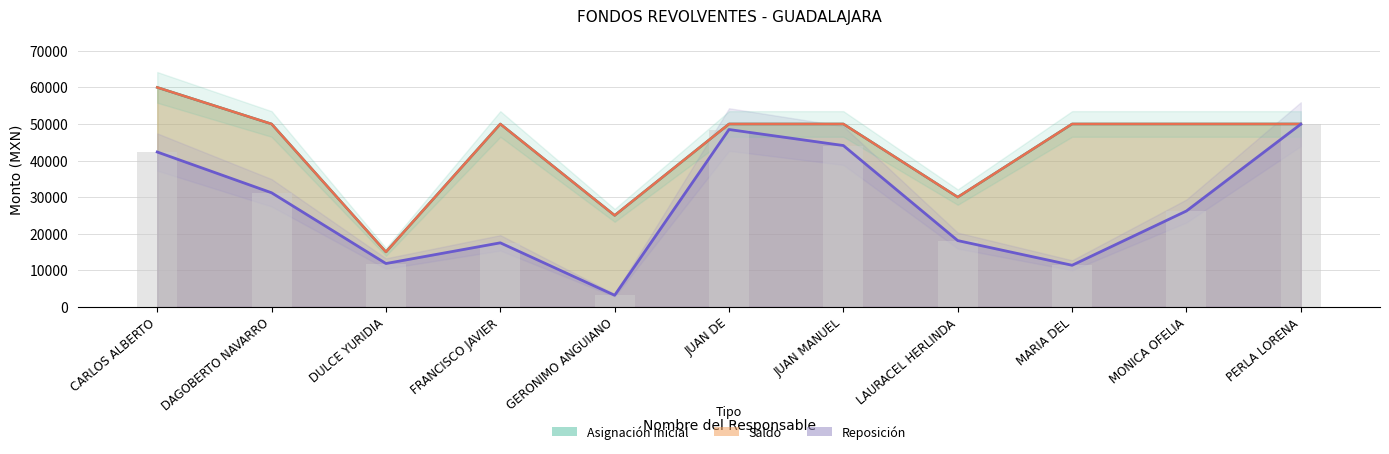

Does the chart contain stacked bars?

No